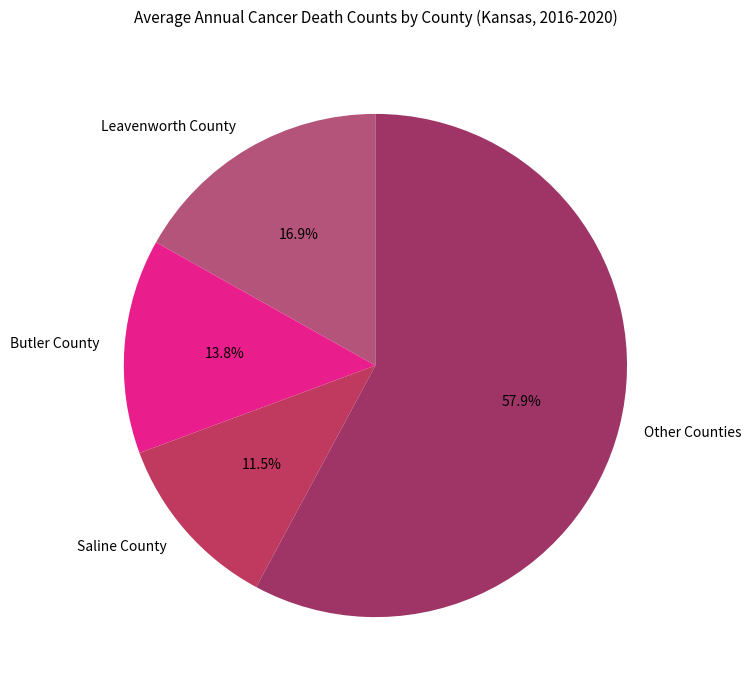

How many segments does this pie chart have?

4